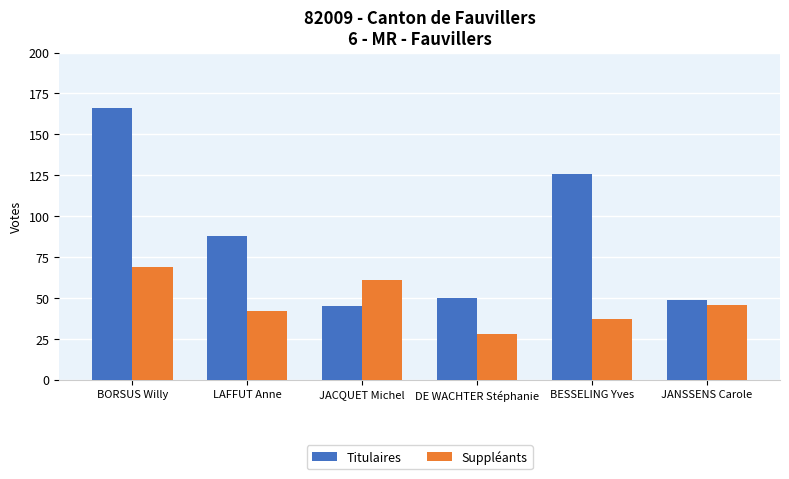

At how many categories does at least one series exceed 139?

1